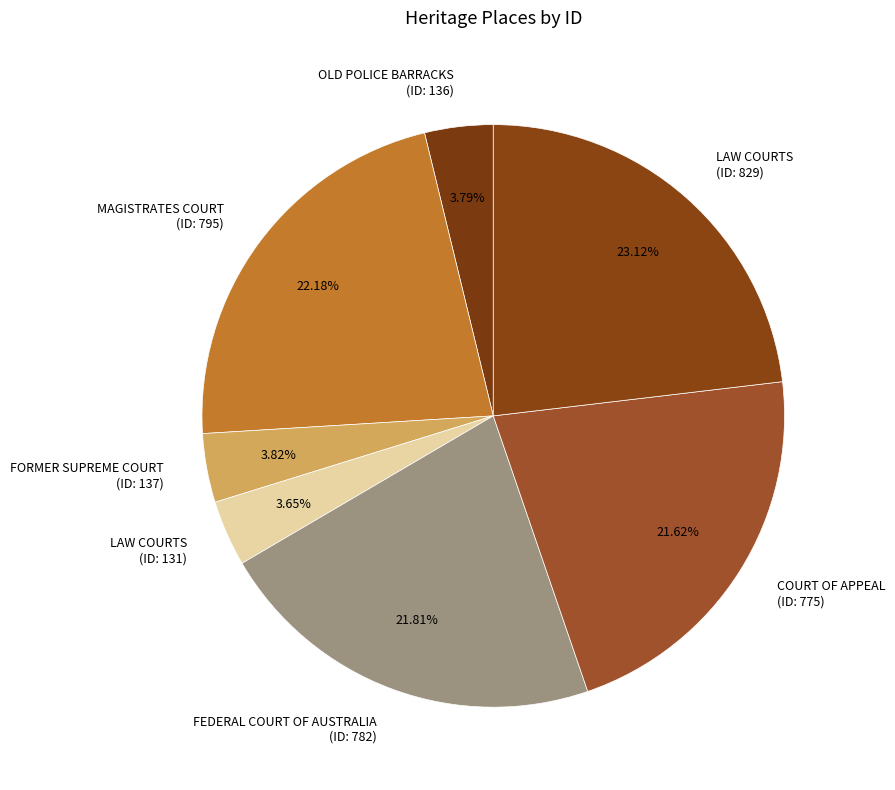

Count the number of slices in the pie.

7